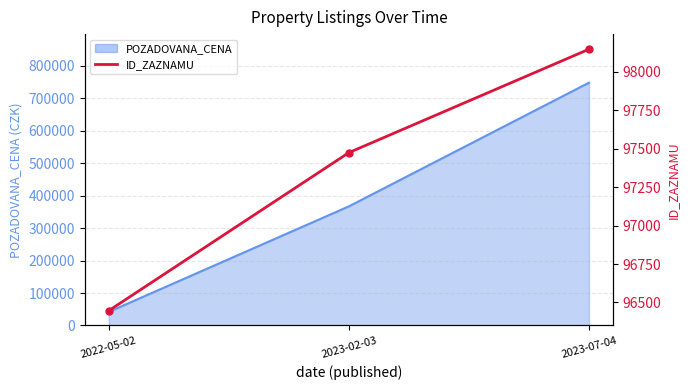

The value at 2022-05-02 is 39591. True or false?

False